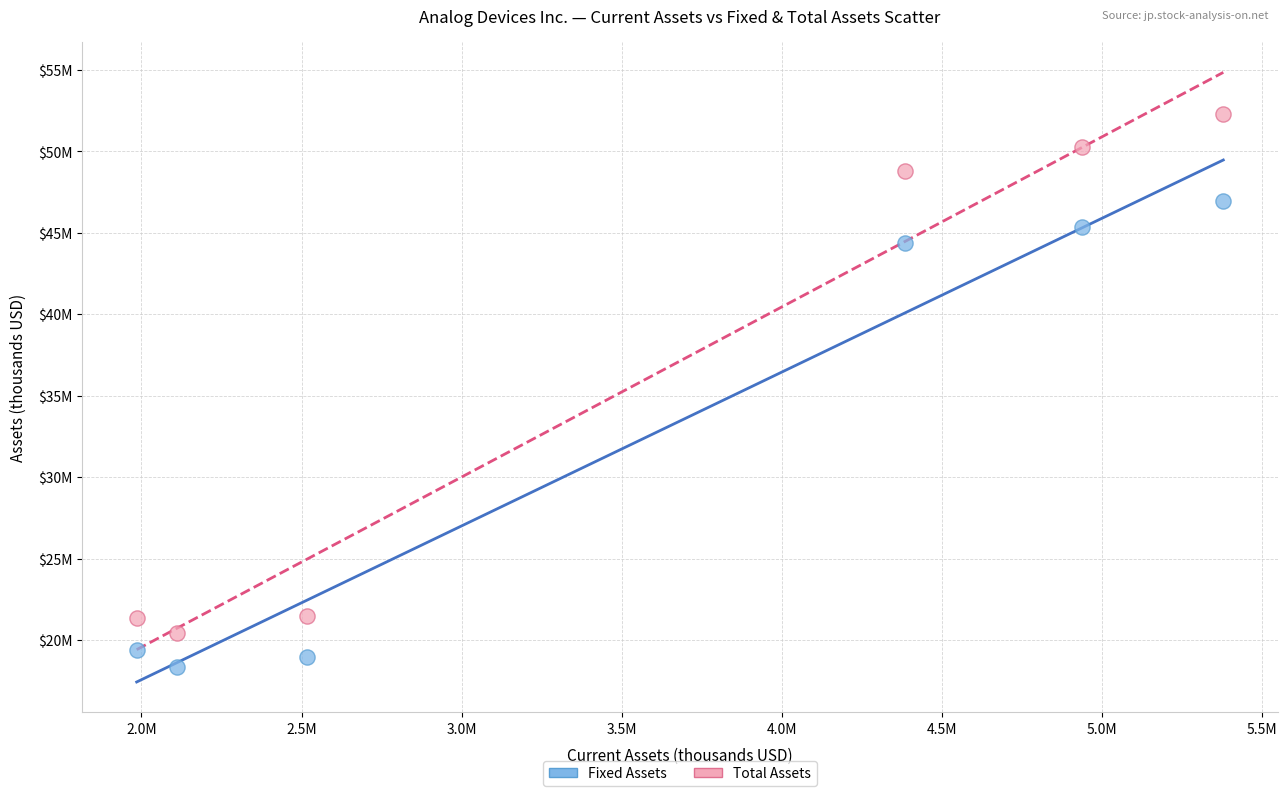

Which series has the largest Y range (max minus min)?

Total Assets